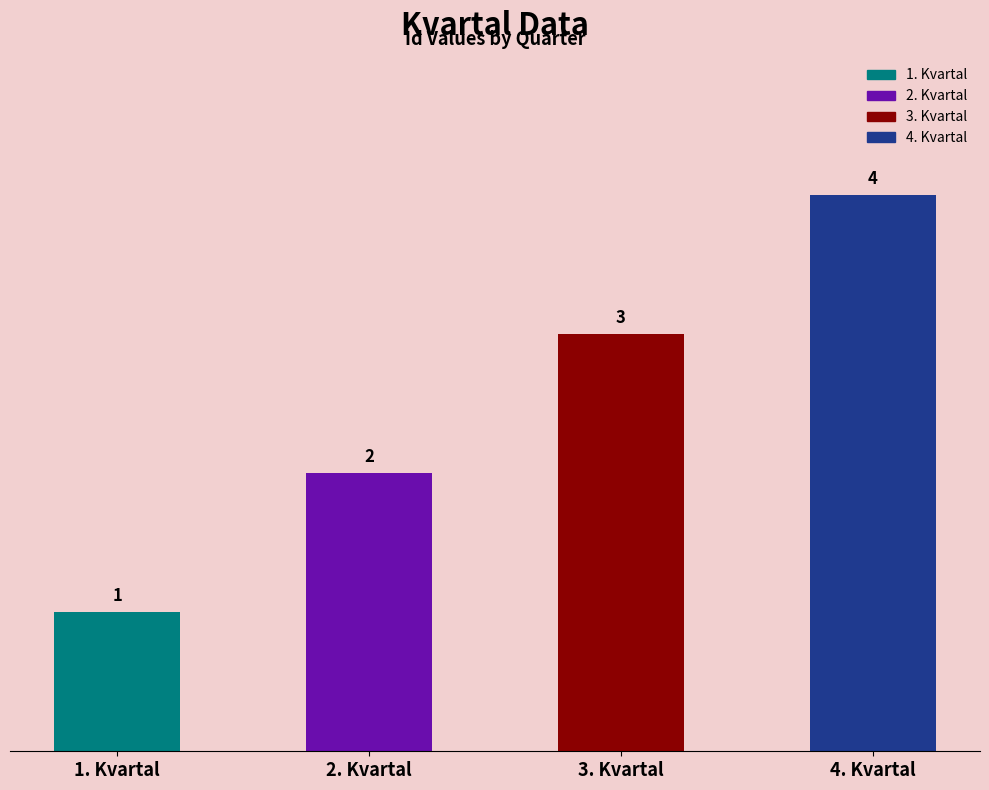

What is the sum of the values at 2. Kvartal and 1. Kvartal?

3